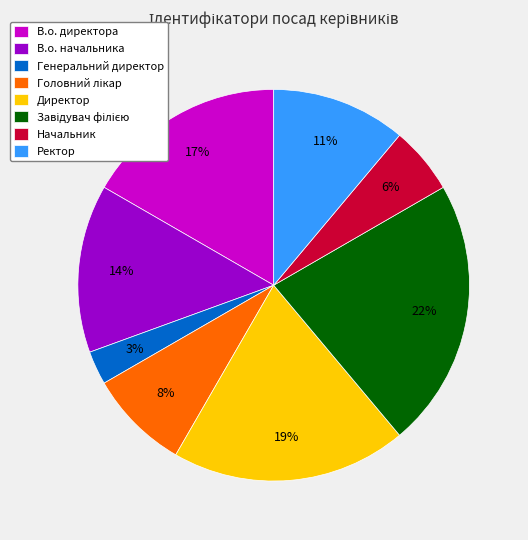

Approximately how many times larger is the value at Генеральний директор compared to Начальник?

0.5